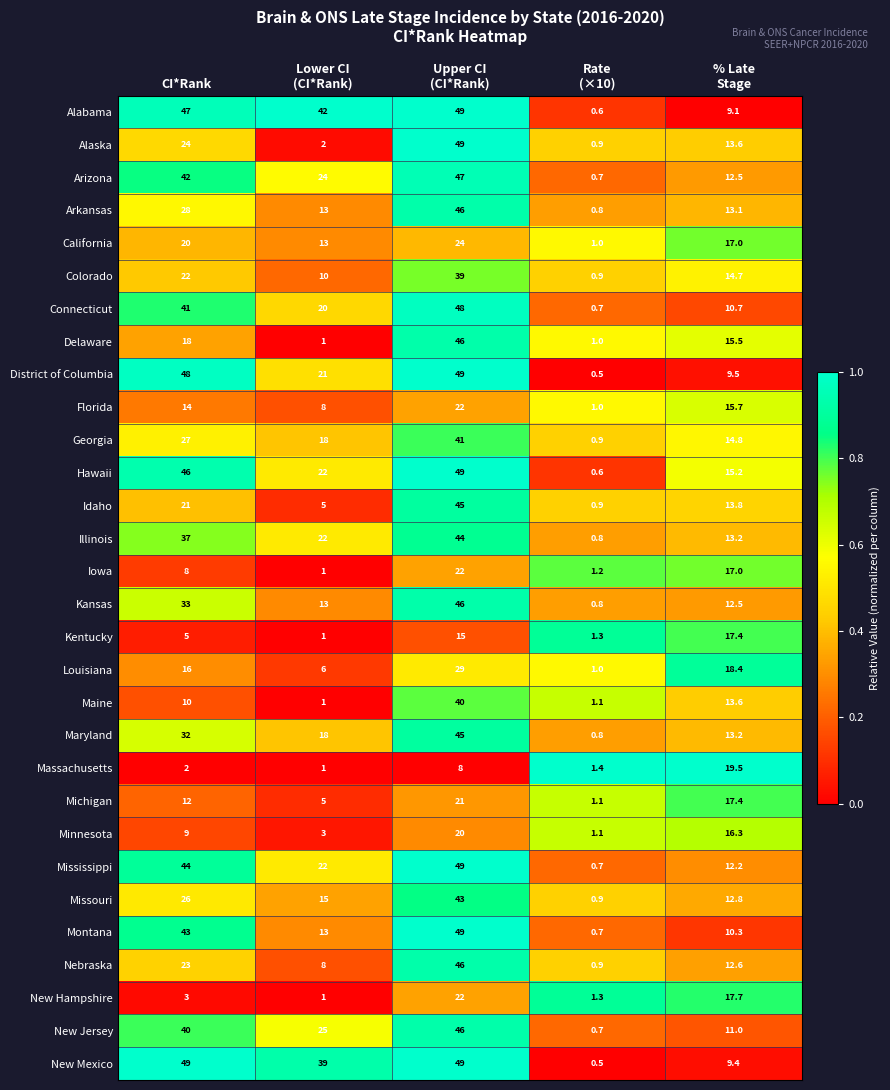

What is the spread (max minus min) of values at CI*Rank?

47.0